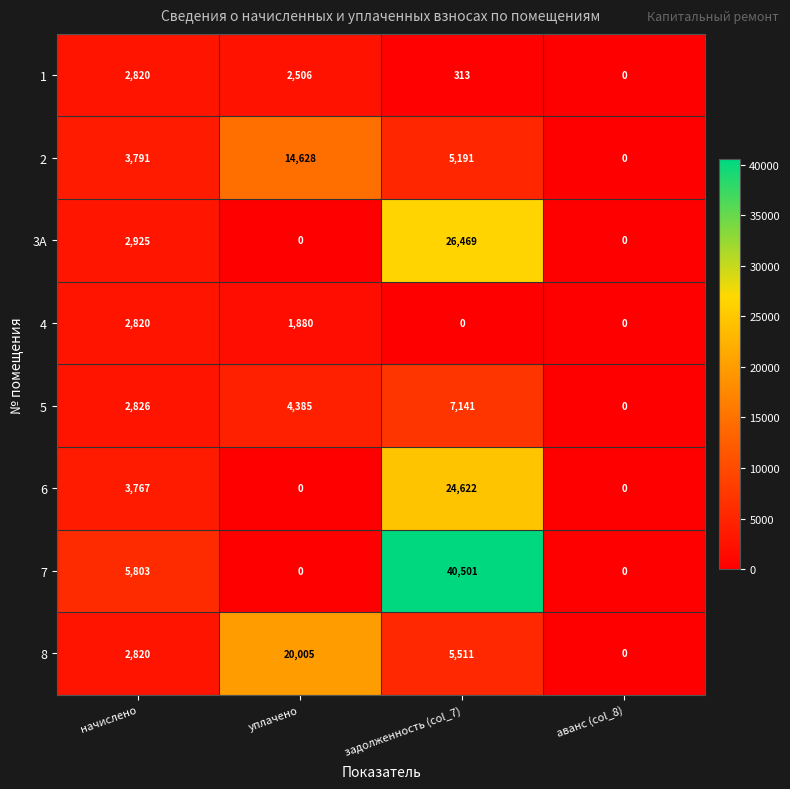

What is the difference between the second highest and minimum values in the 5 series?

4385